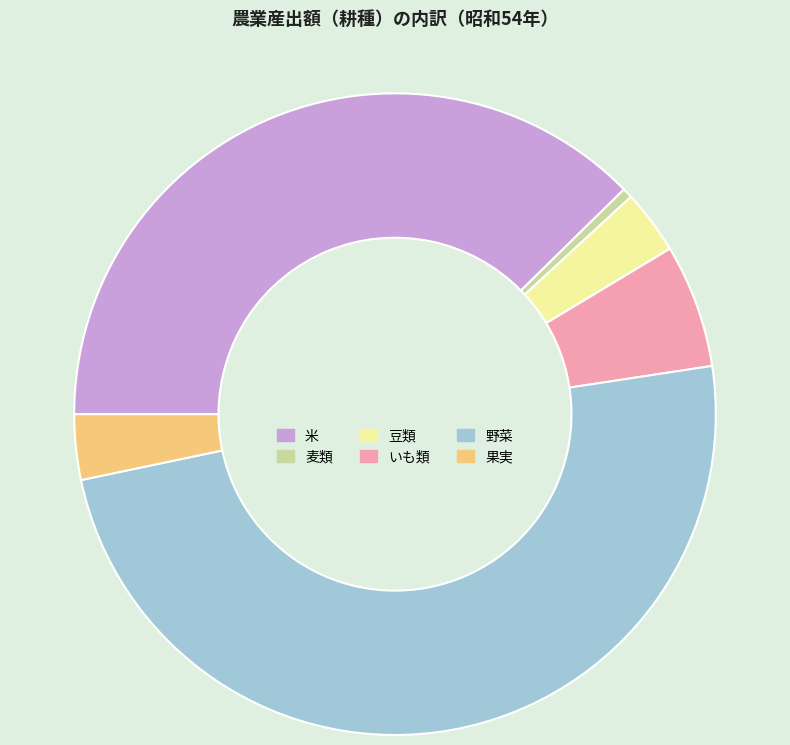

Is the sum of 果実 and 豆類 greater than half?

No